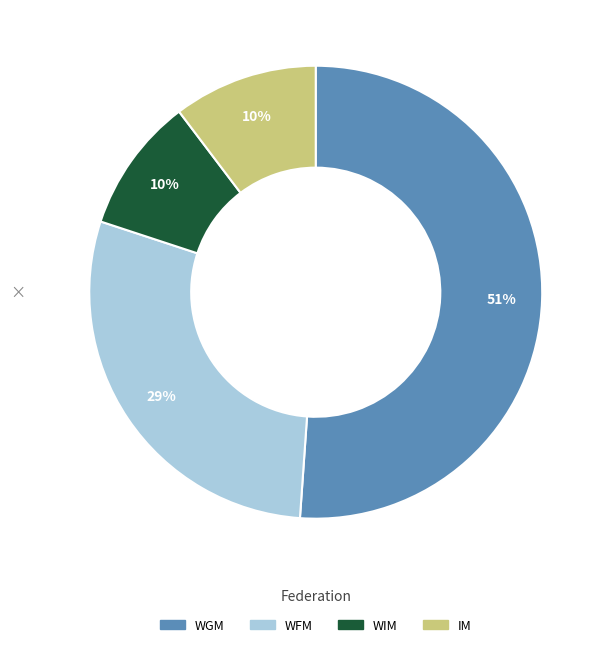

Count the number of slices in the pie.

4